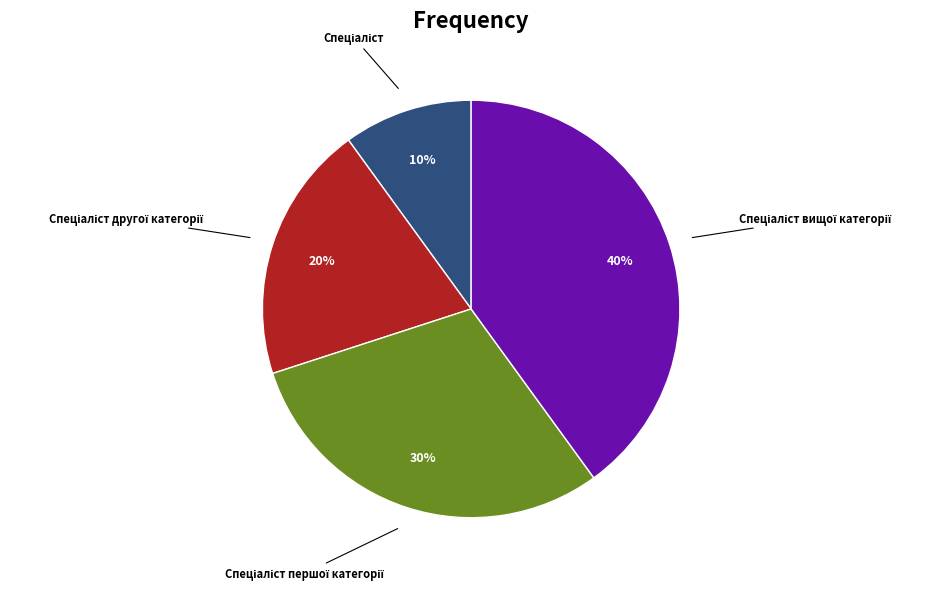

To the nearest percent, what is the difference between the largest and smallest slice percentages?

30%